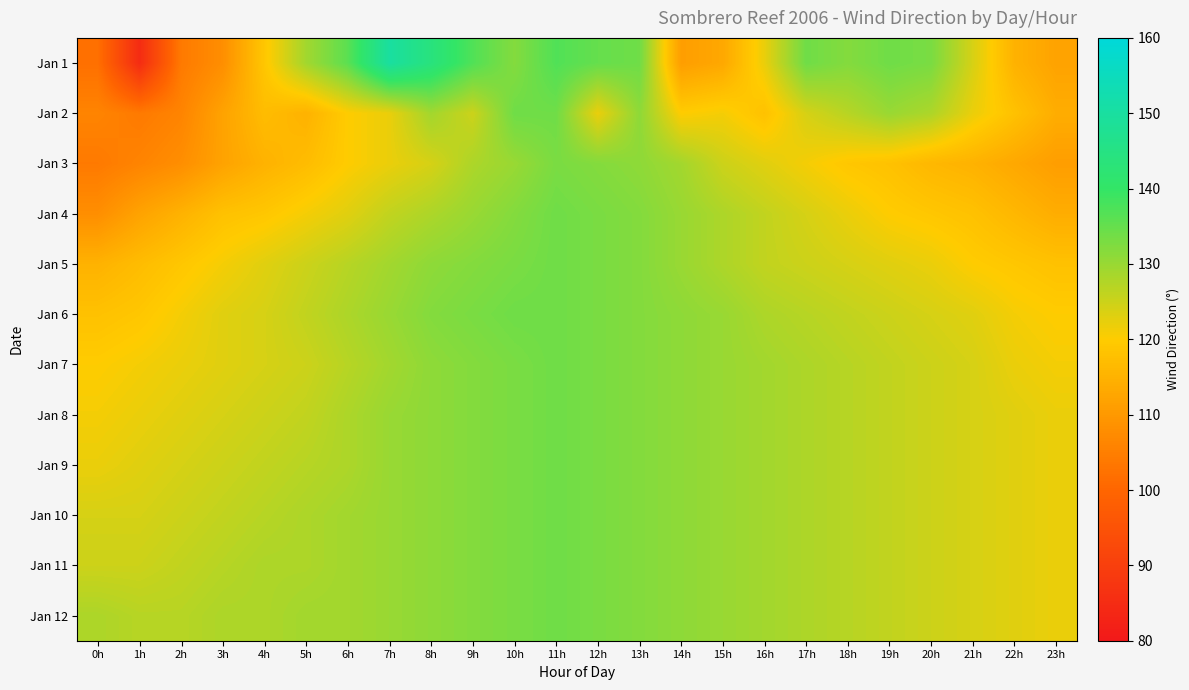

Between 3h and 11h, which series saw the biggest shift?

Jan 1